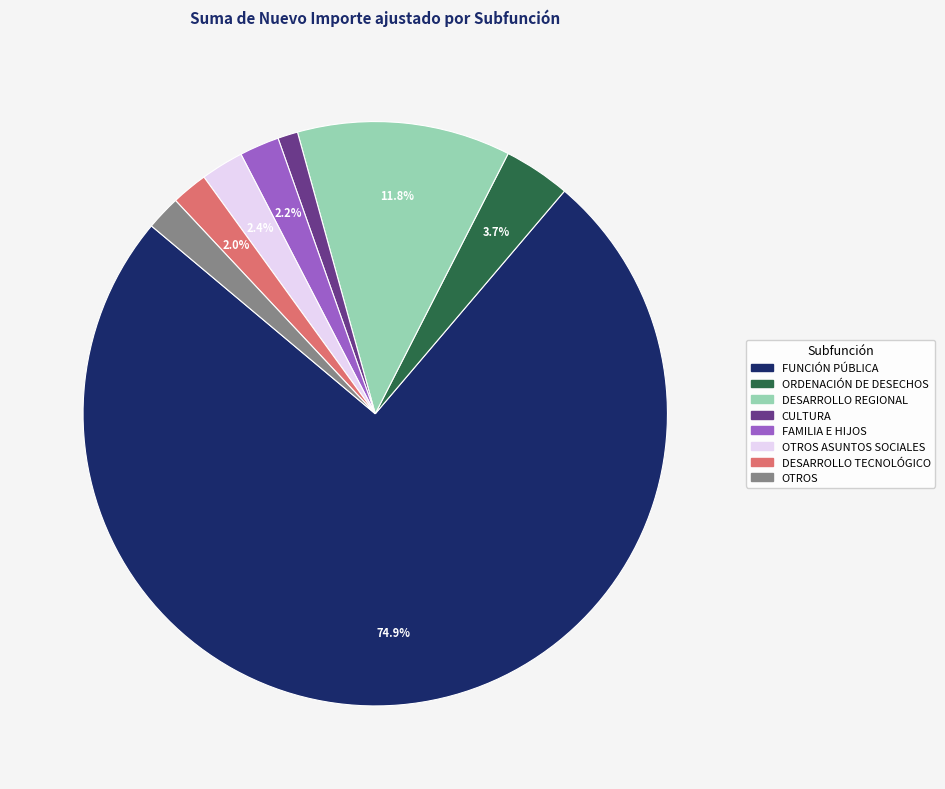

Count the number of slices in the pie.

8